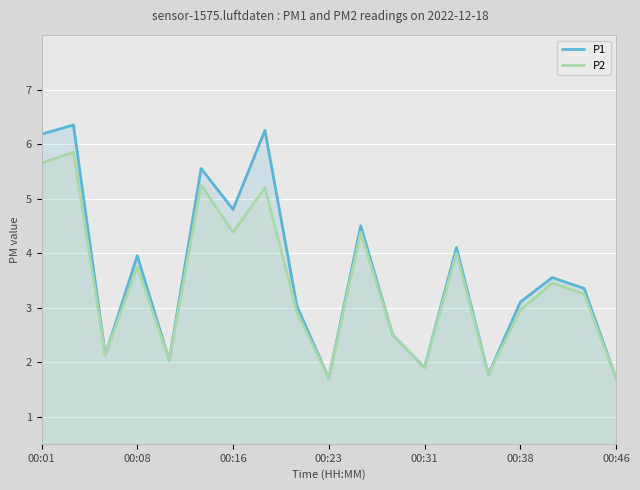

Is the value of P1 at 00:31 greater than the value of P2 at 00:16?

No